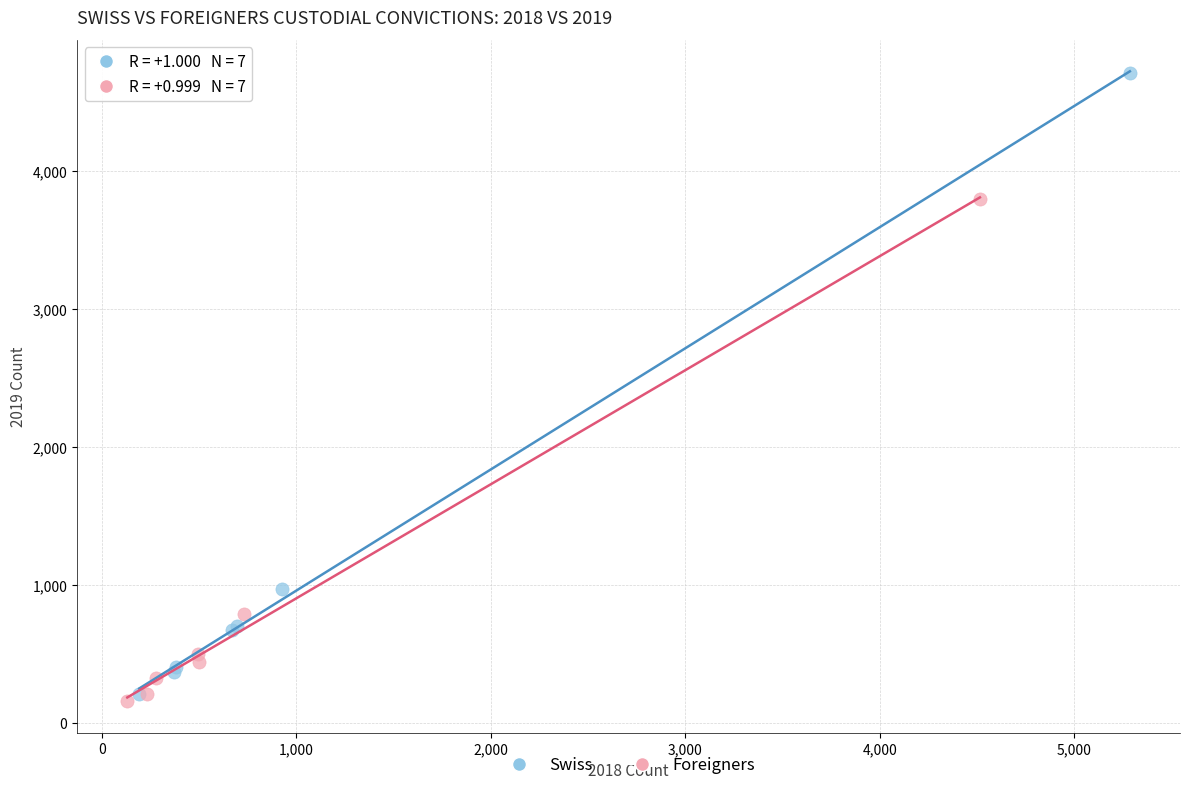

What are all the series names shown in the legend?

Swiss, Foreigners